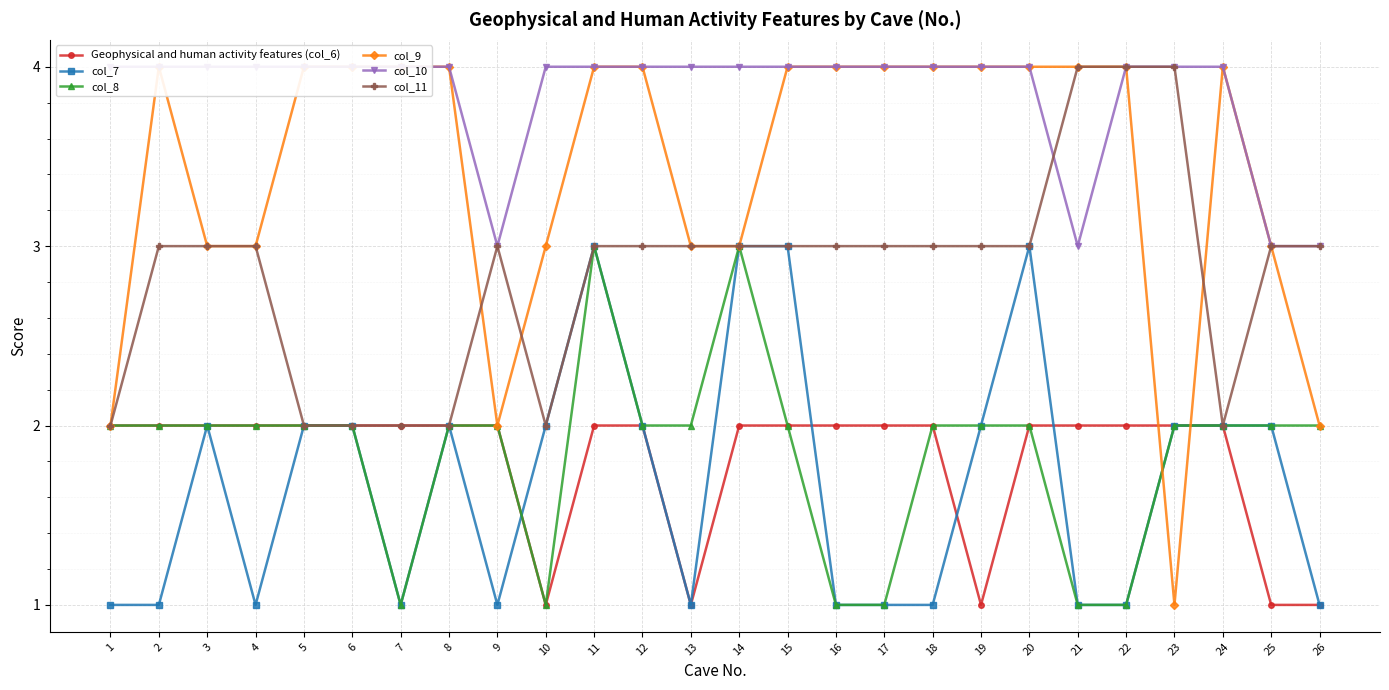

Which series has the largest total across all categories?

col_10